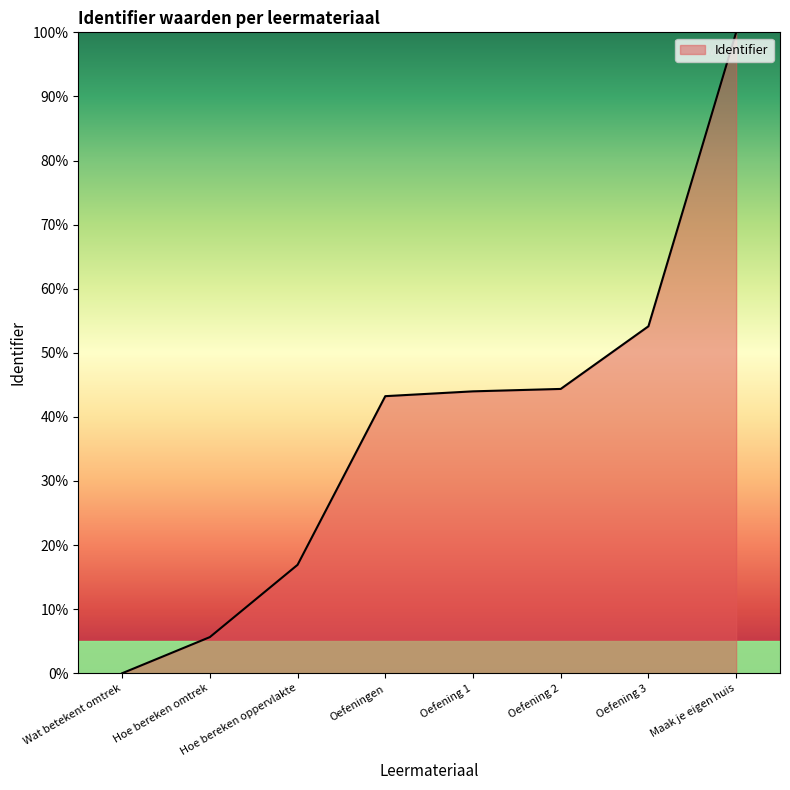

Where is the data nearest to the value 50?

Oefening 3